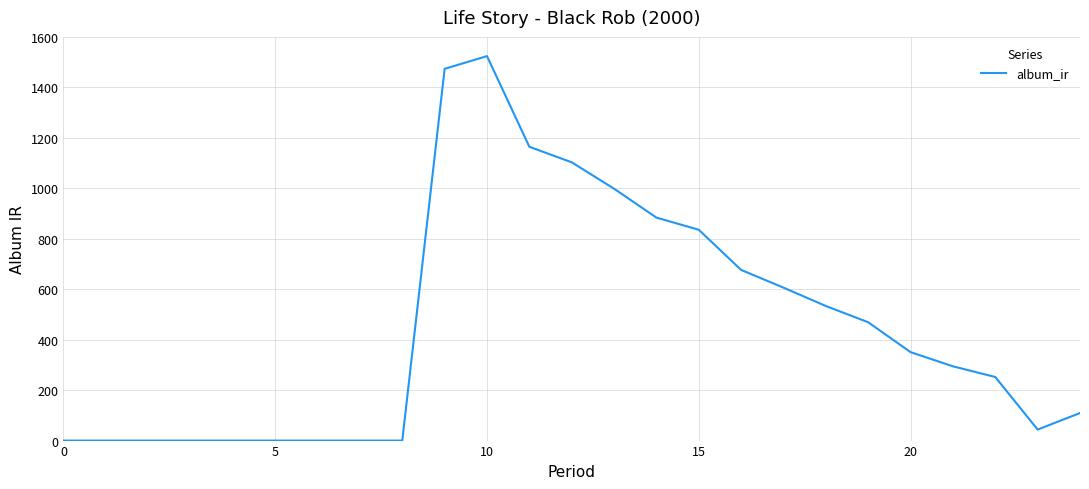

What is the maximum value shown in the chart?

1524.3